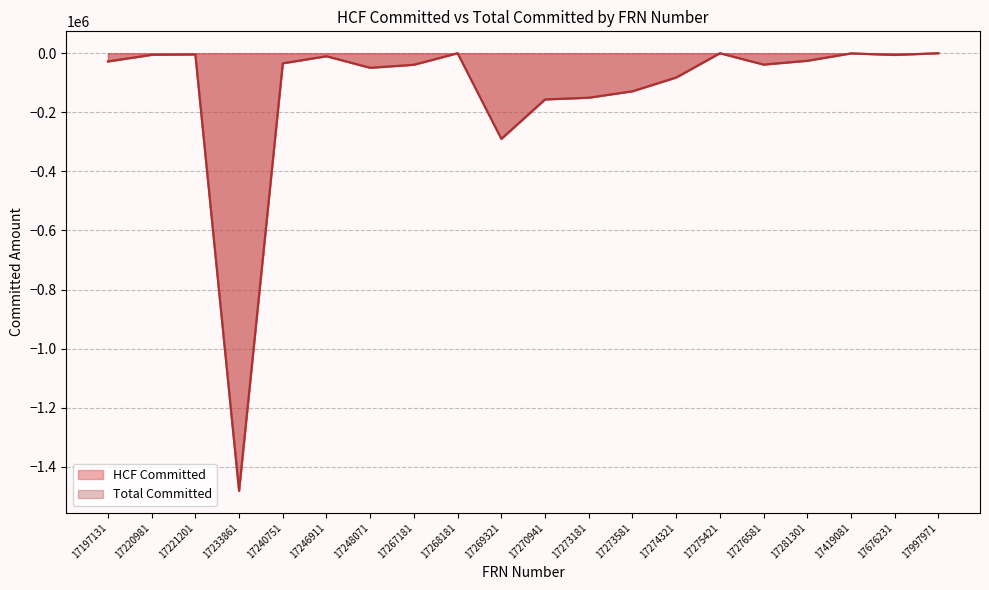

What is the total value across all series at 17276581?

-76962